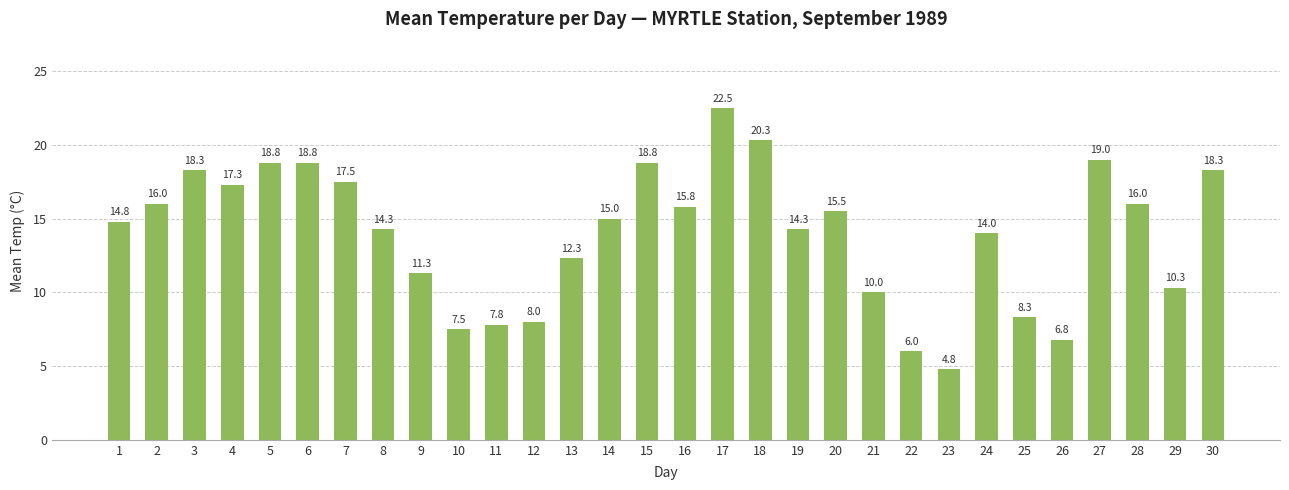

What is the value of the 3rd bar from the left?

18.3